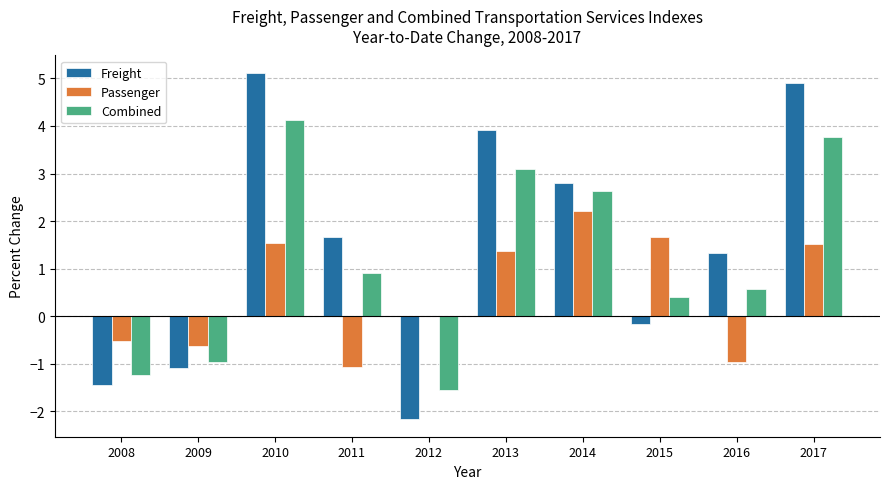

What is the spread (max minus min) of values at 2014?

0.6